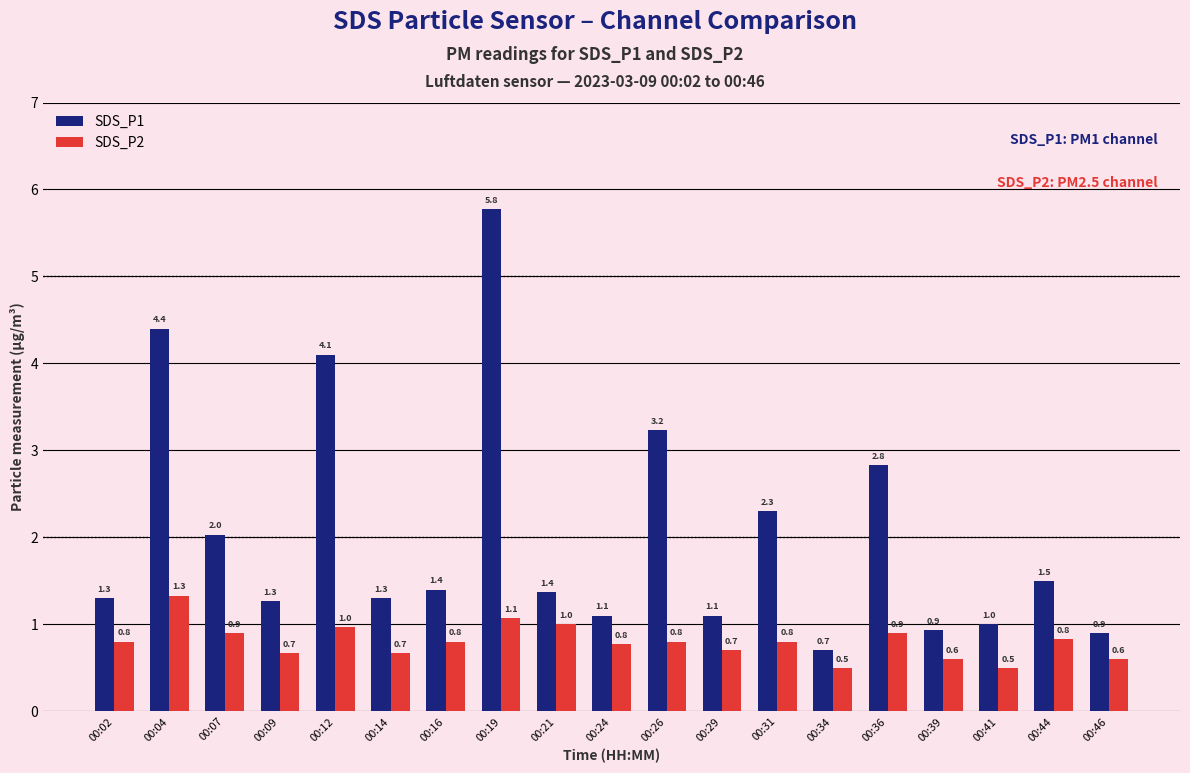

What is the difference between the maximum and second lowest values in the SDS_P2 series?

0.8